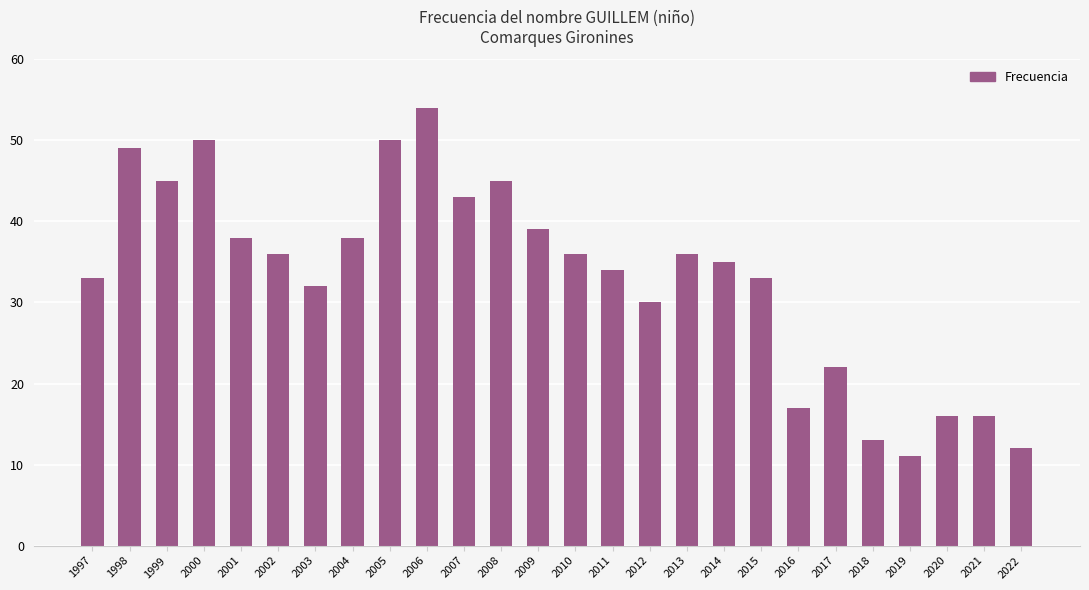

How many values are below 36?

13